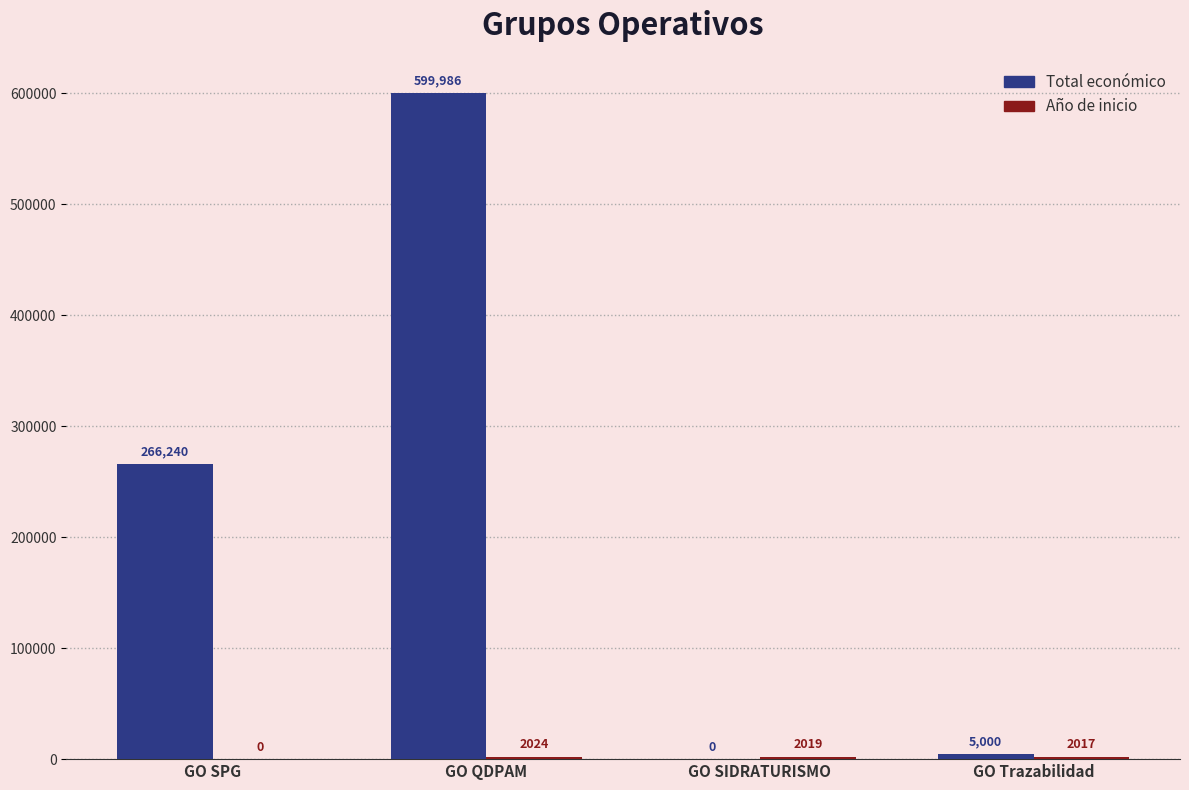

Read the Total económico value at GO Trazabilidad, to the nearest 10.

5000